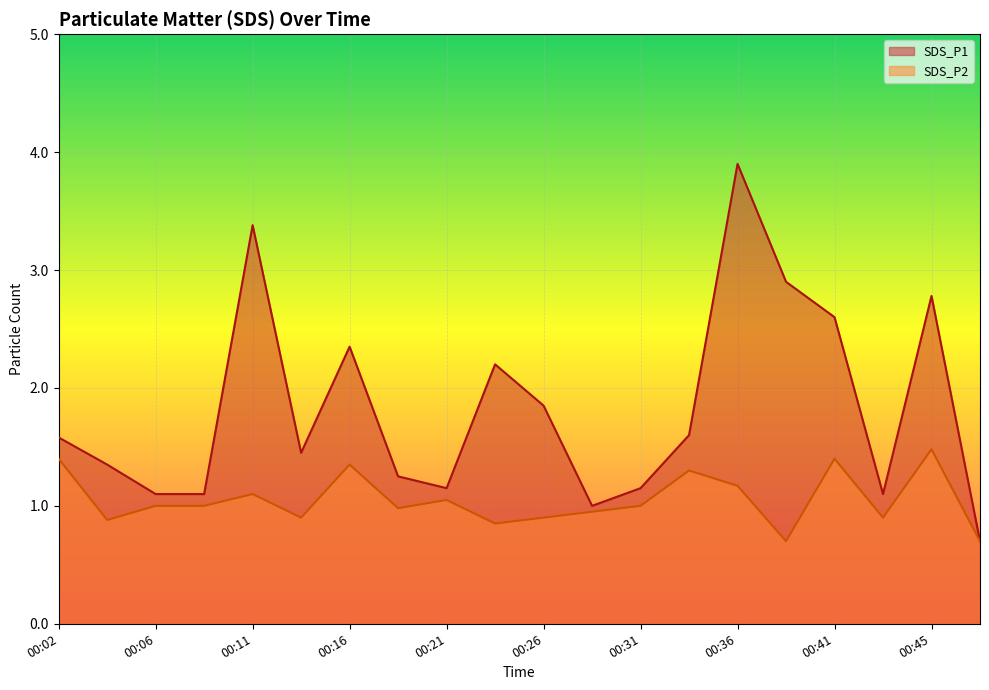

True or false: SDS_P1 and SDS_P2 intersect in this chart.

False